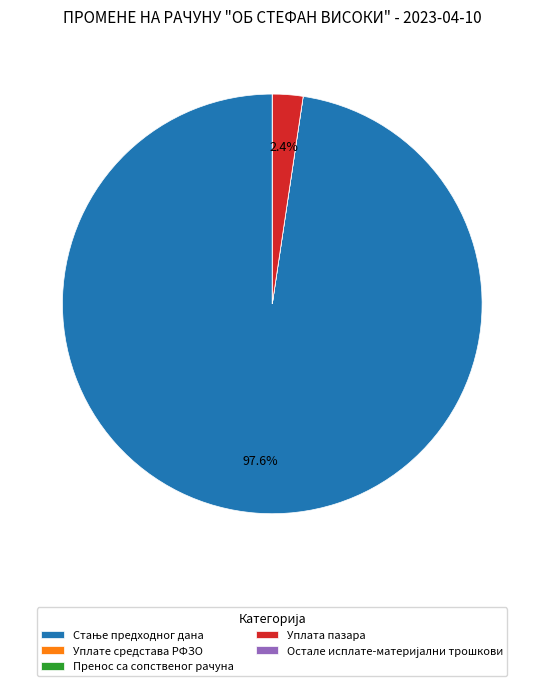

What portion of the pie excludes Уплата пазара?

97.6%